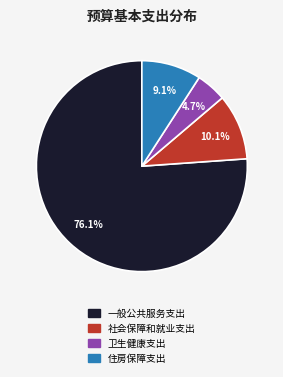

Which has a higher value, 住房保障支出 or 社会保障和就业支出?

社会保障和就业支出